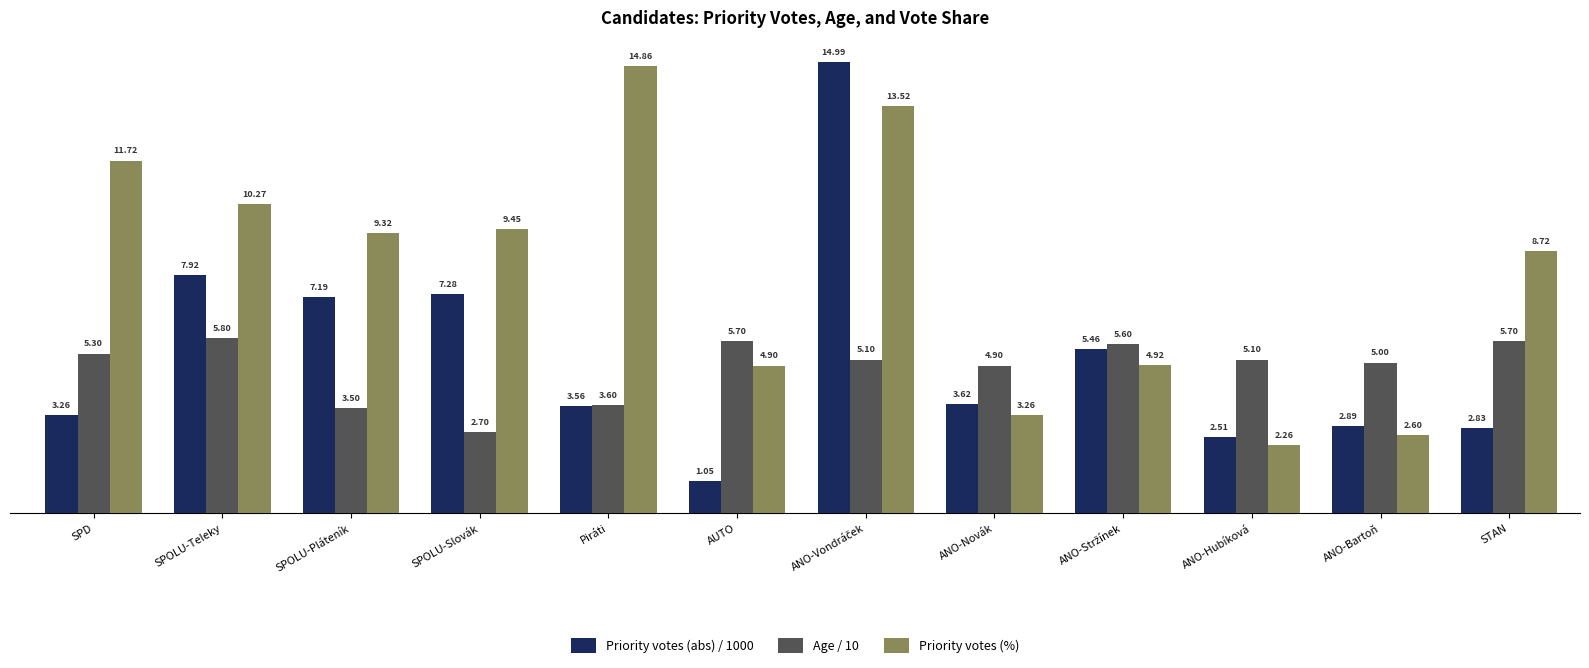

Rank the series at ANO-Hubíková from highest to lowest value.

Age / 10, Priority votes (abs) / 1000, Priority votes (%)